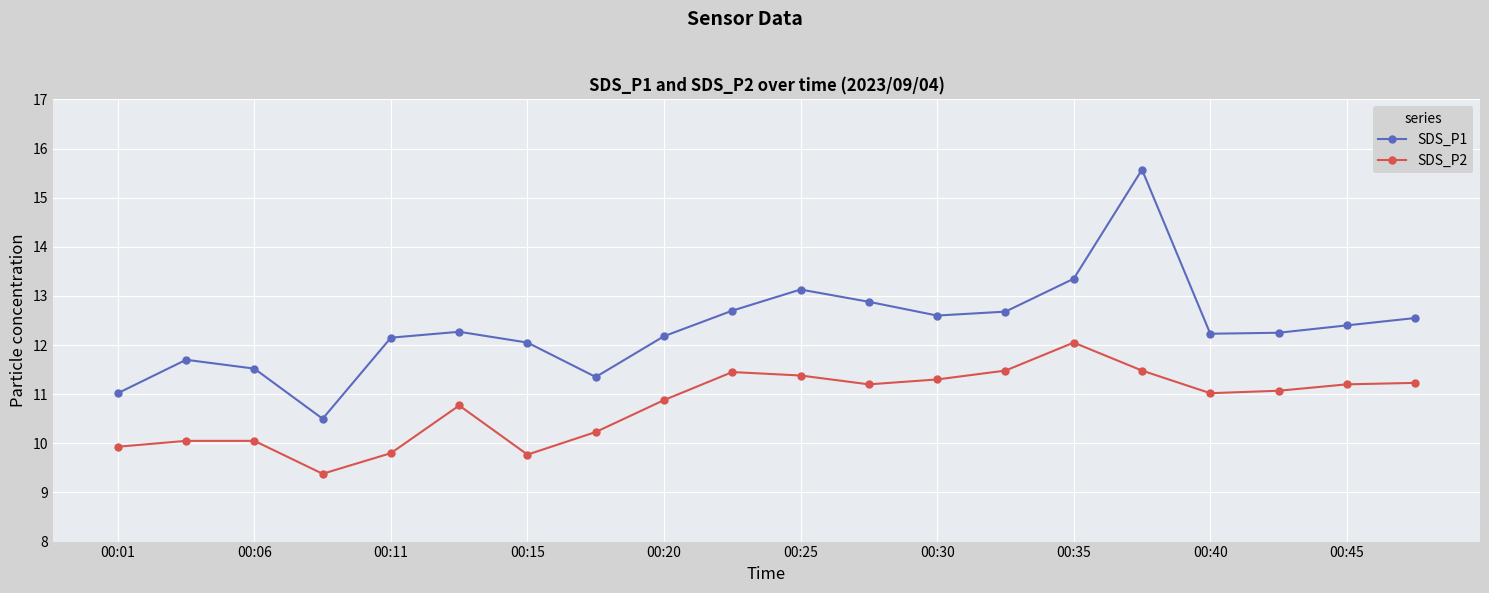

What is the value of the SDS_P2 point at the 19th from the left?

11.2